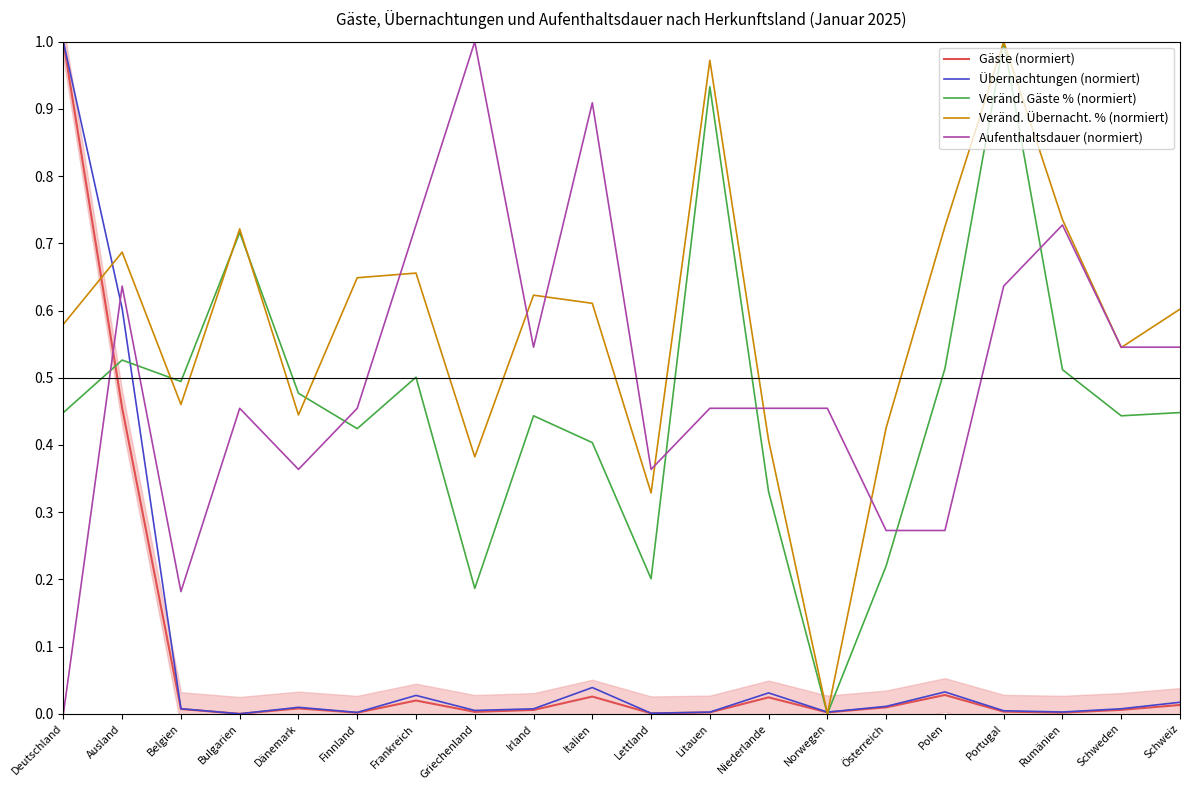

Where do Veränd. Übernacht. % (normiert) and Aufenthaltsdauer (normiert) first cross each other?

Finnland and Frankreich